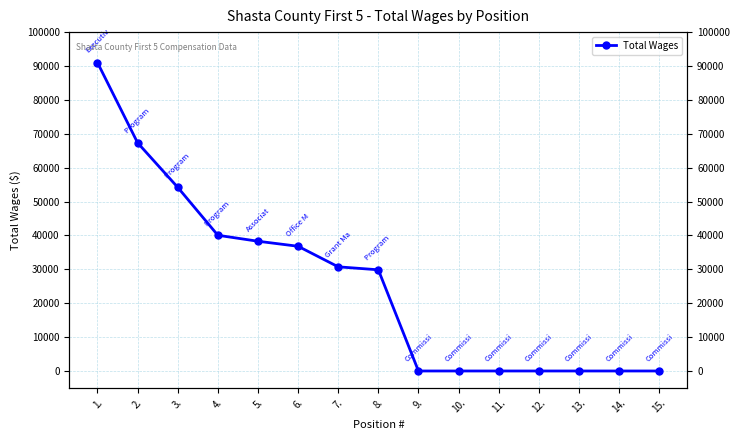

The chart shows a value of 42863 at 13.. True or false?

False